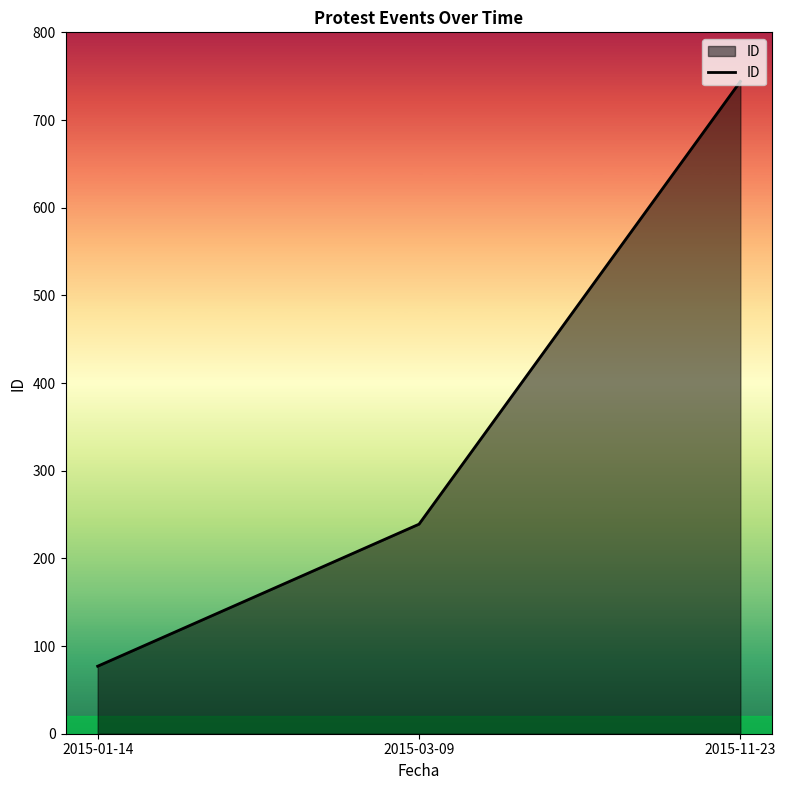

What is the average value?

353